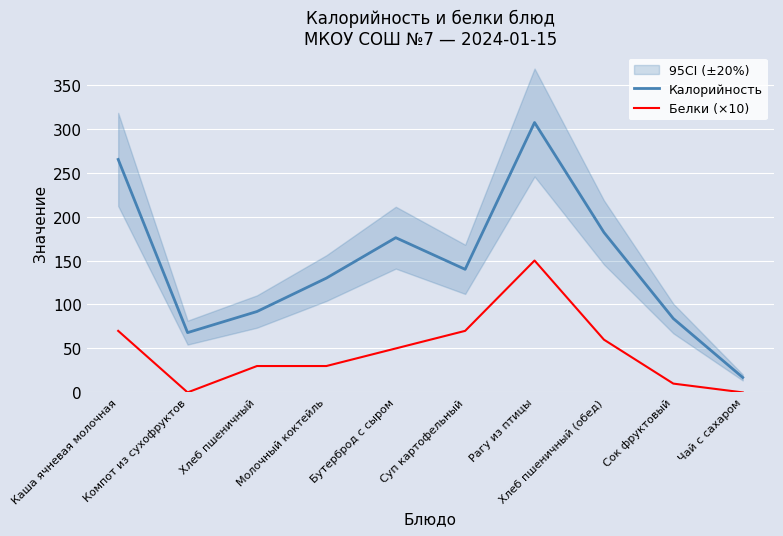

What are all the series names shown in the legend?

Калорийность, Белки (×10)